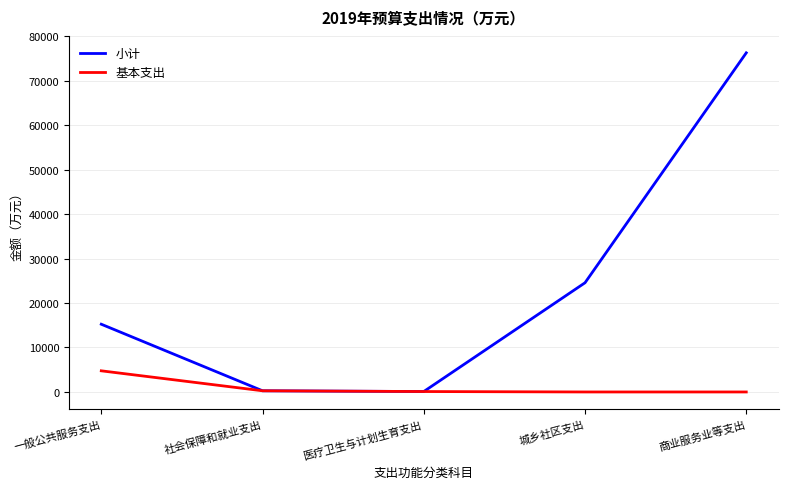

What is the lowest value of the 小计 series?

96.3